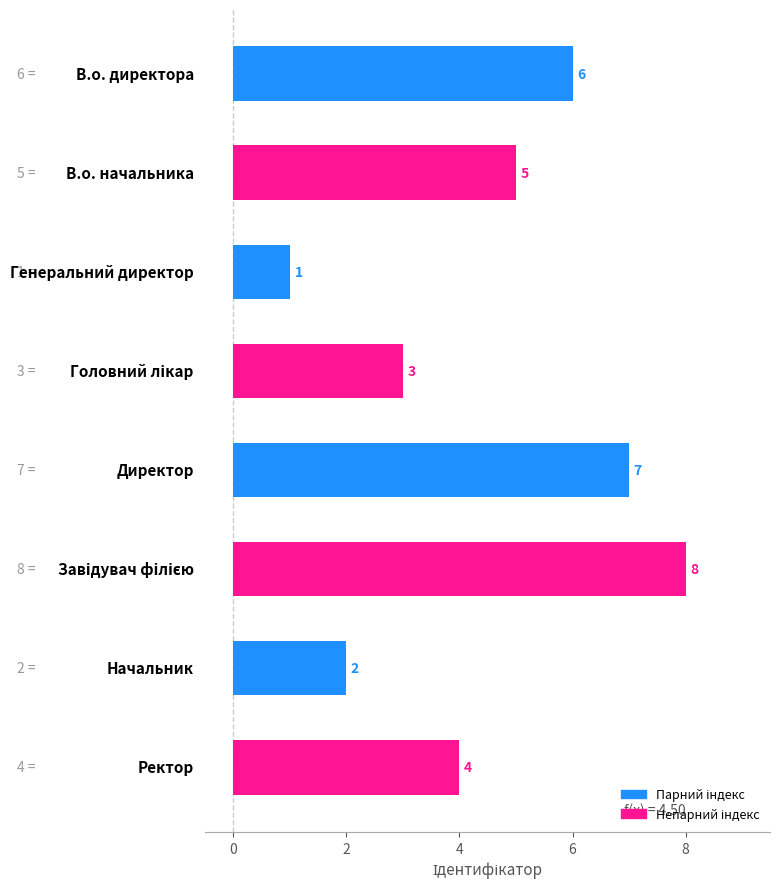

How many series are shown in this chart?

1